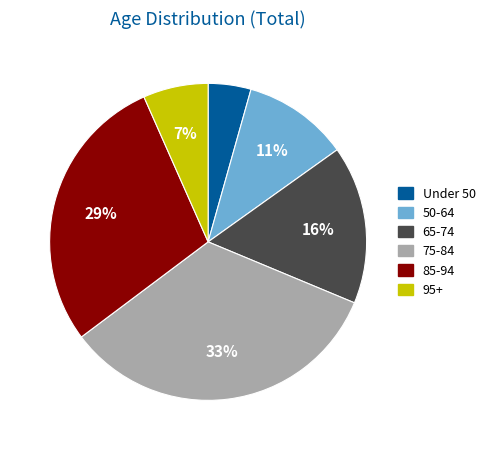

Does any single category account for the majority?

No